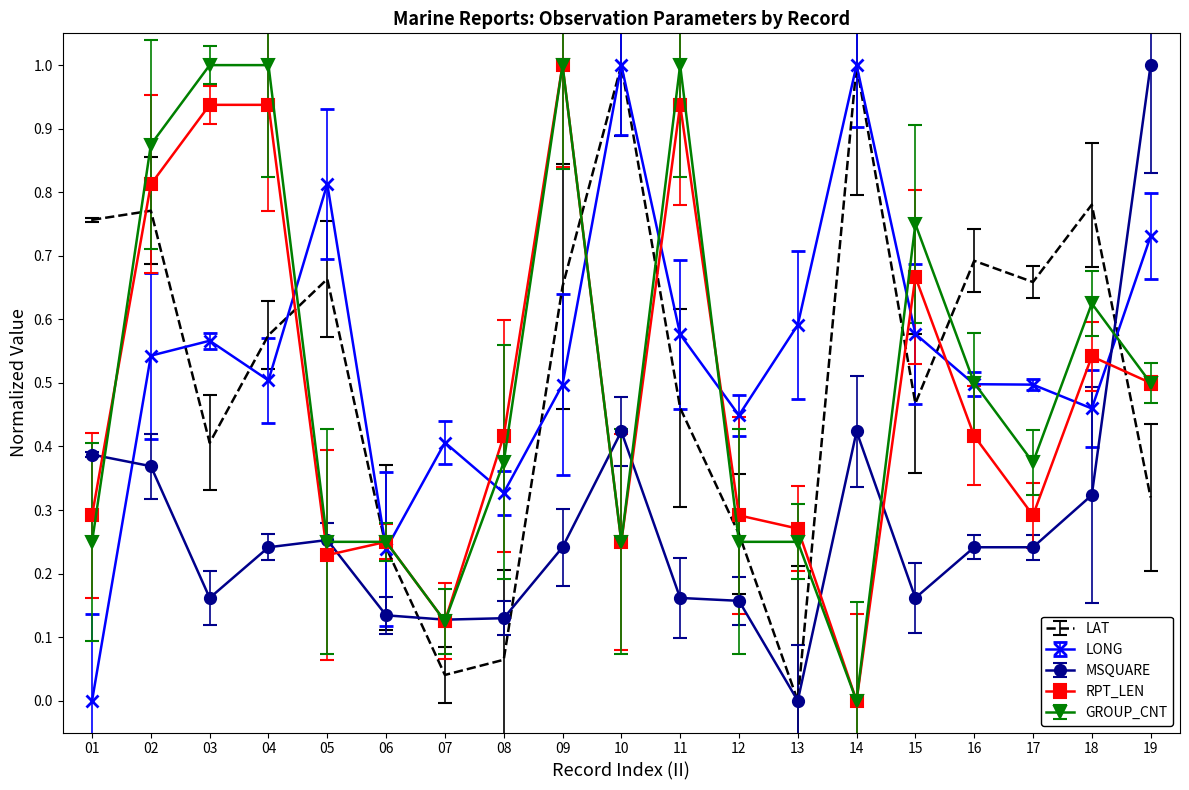

Which series ends up on top after the final intersection of RPT_LEN and LONG?

LONG